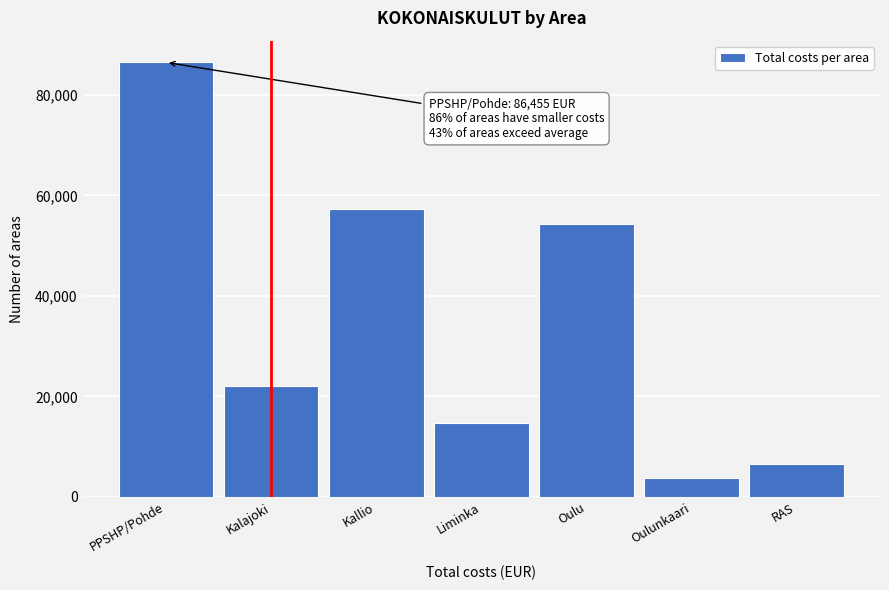

Reading left to right, extract all data points from this chart.

PPSHP/Pohde=86455.3	Kalajoki=21988.9	Kallio=57189.7	Liminka=14693.3	Oulu=54342.6	Oulunkaari=3848.8	RAS=6571.0